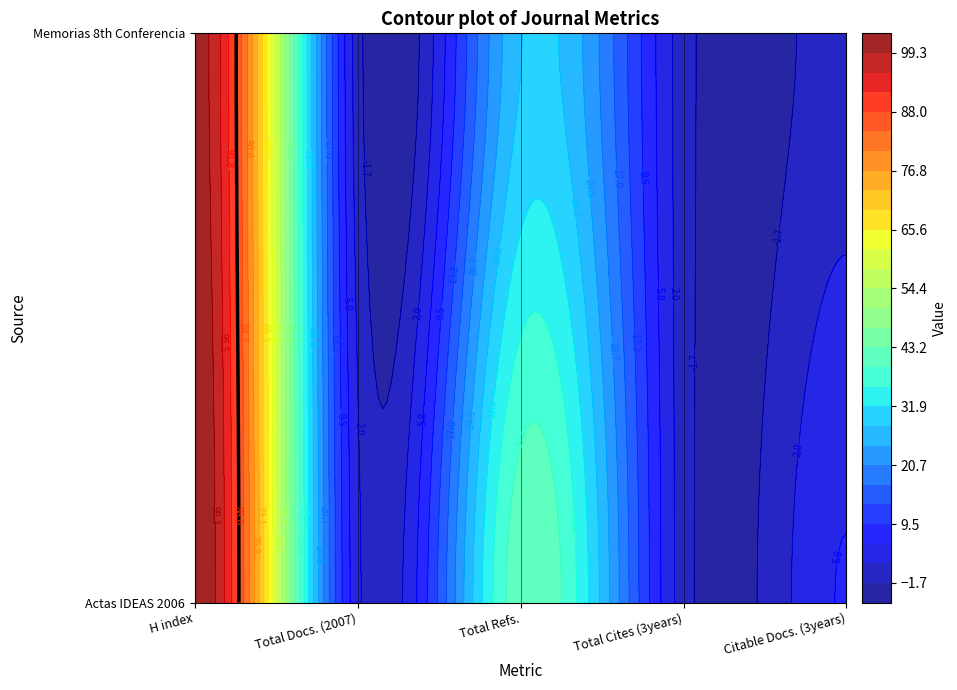

Which series changed the most between Actas IDEAS 2006 and Memorias 8th Conferencia?

Total Refs.